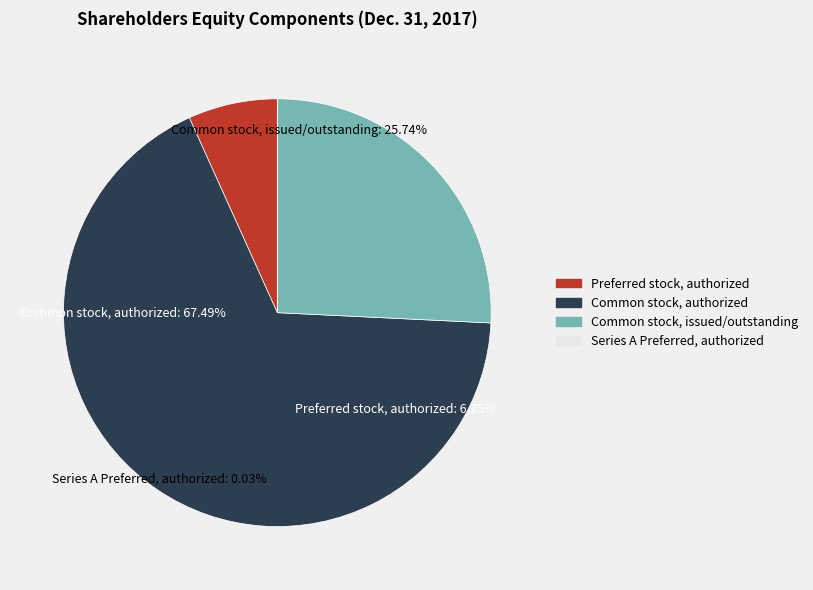

Which slice is the smallest?

Series A Preferred, authorized